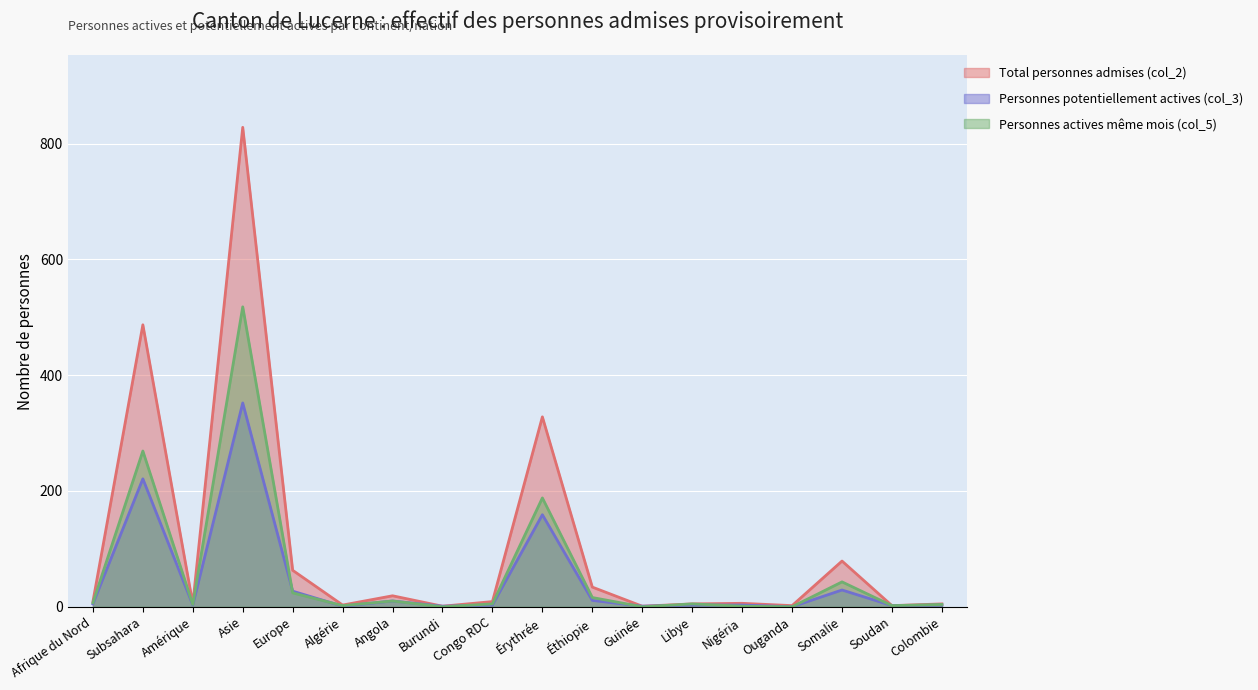

Which has a higher value, Éthiopie or Nigéria?

Éthiopie